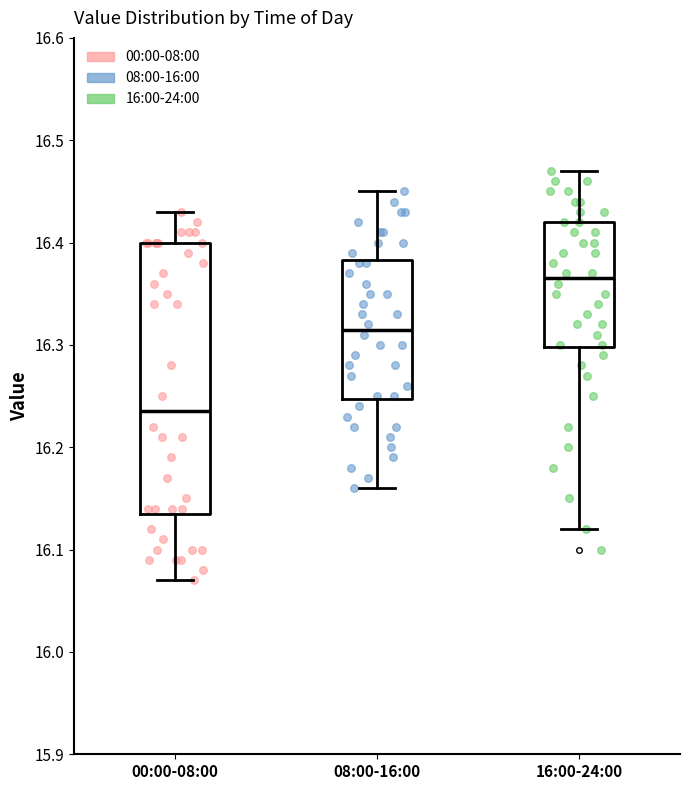

Which box is the tallest, from its lower edge to its upper edge?

00:00-08:00